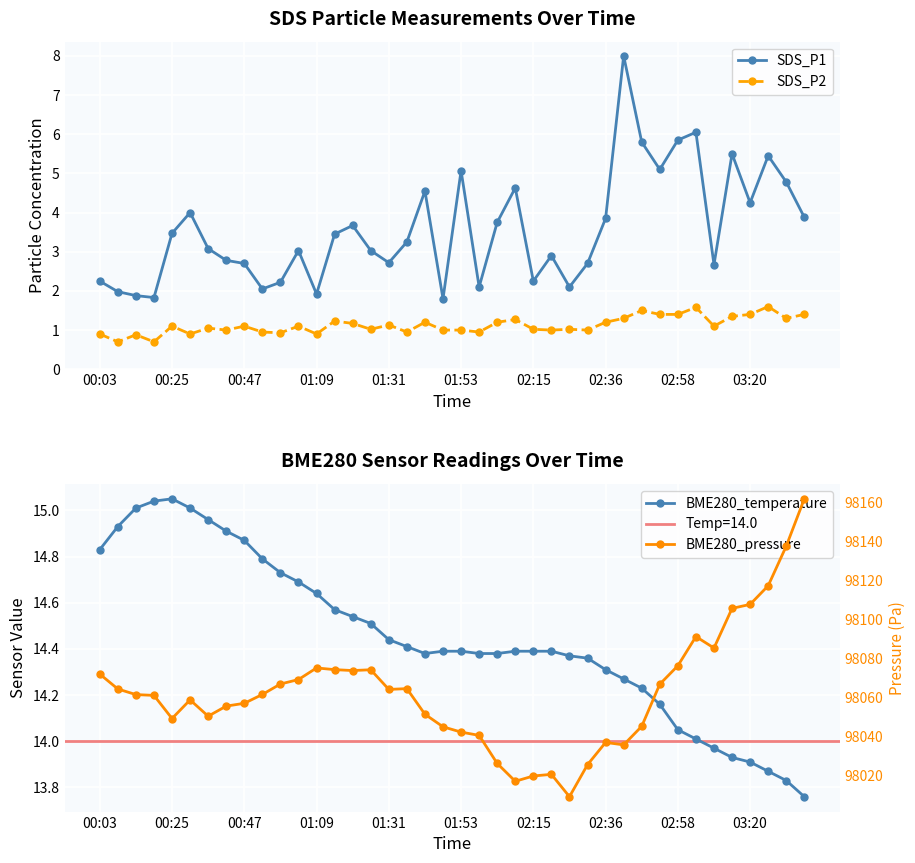

Which category has the highest value in the SDS_P1 series?

29